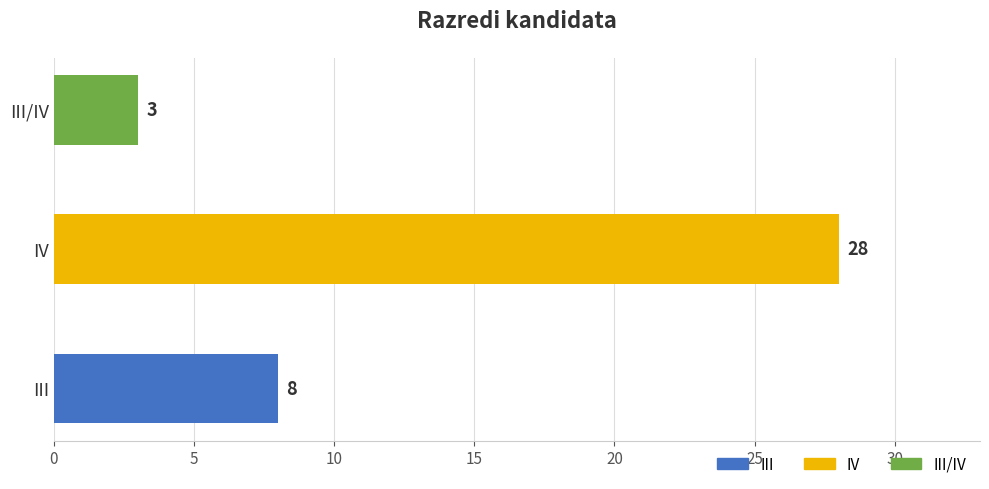

Which category has the highest value across all series?

IV